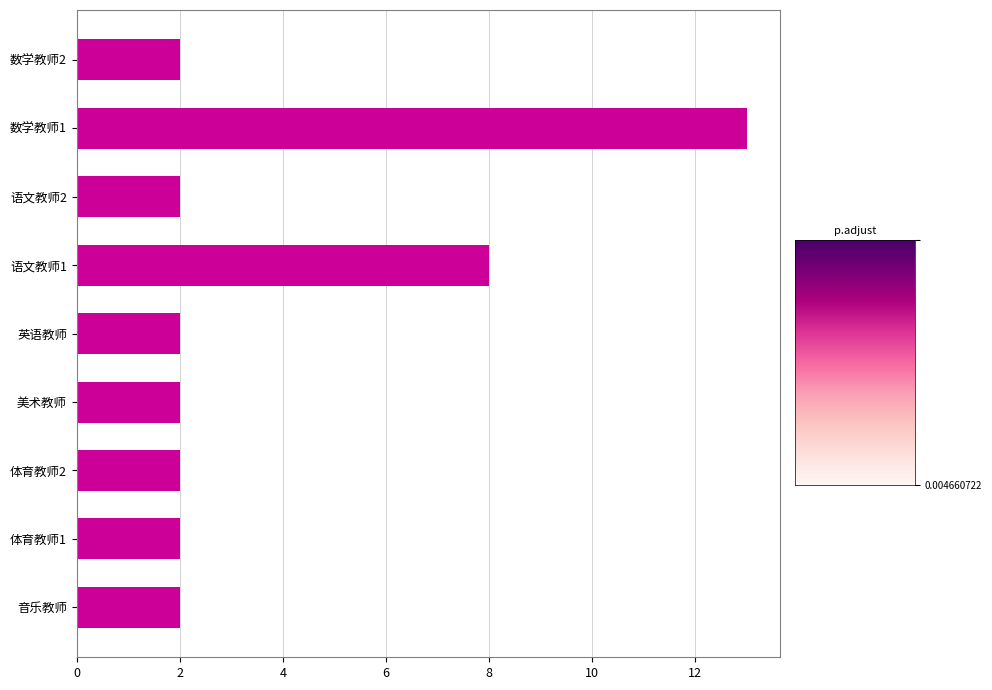

Which category has the highest value across all series?

数学教师1